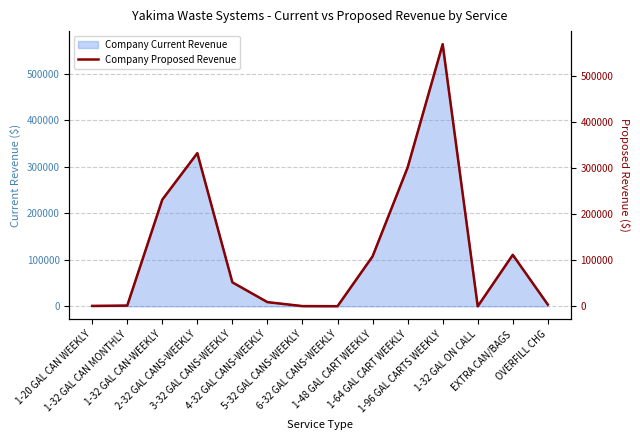

What is the difference between the maximum and minimum values?

569966.7